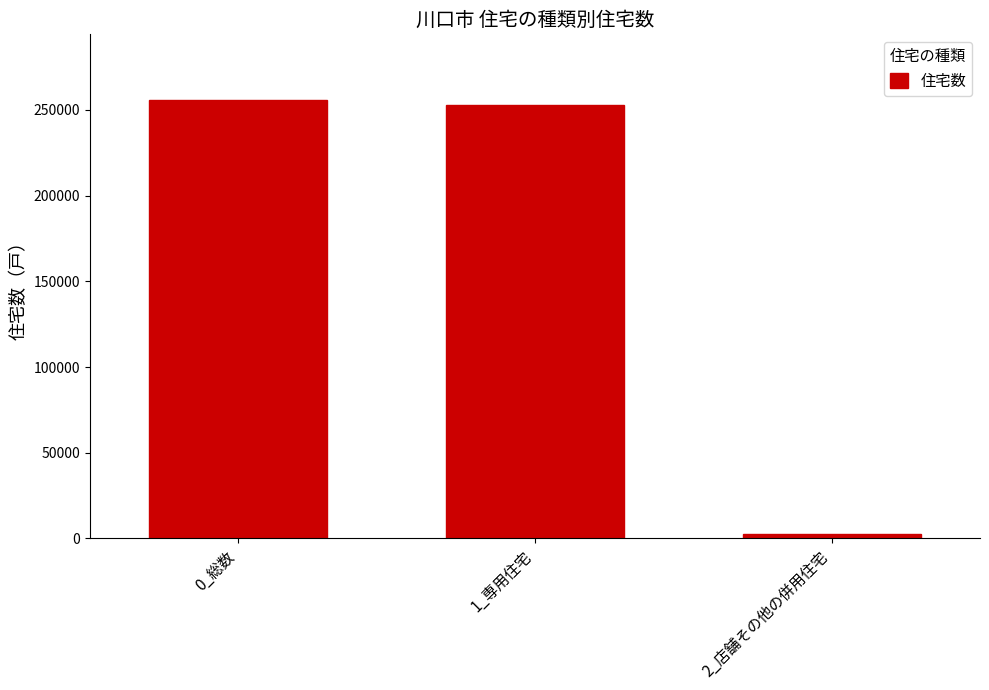

True or false: the data shows 51360 at 0_総数.

False